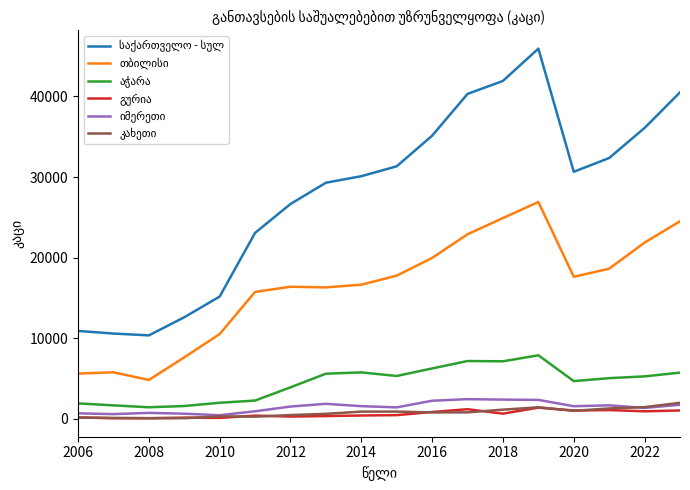

How many lines are shown in the chart?

6